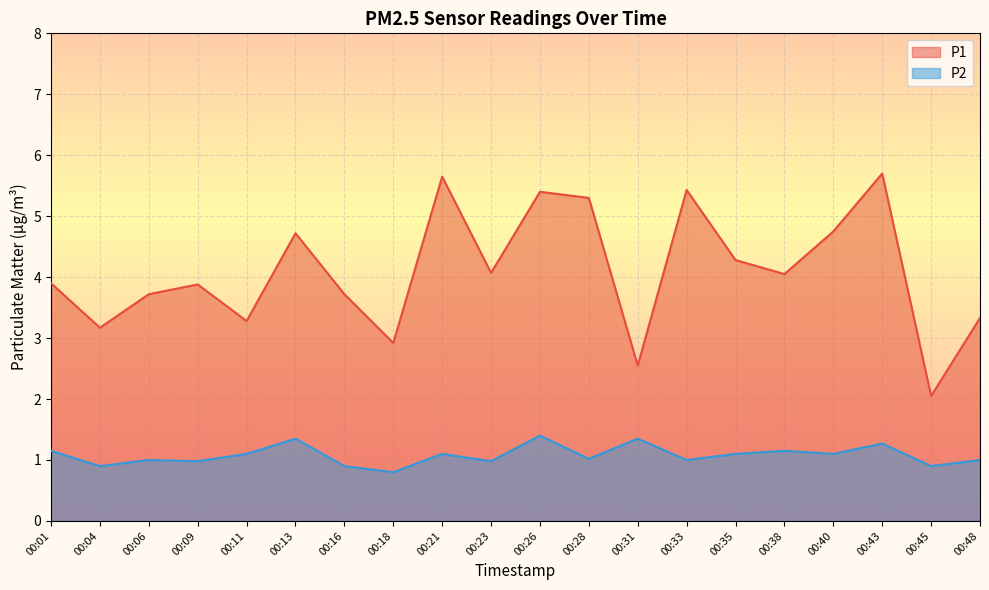

True or false: P2 and P1 intersect in this chart.

False